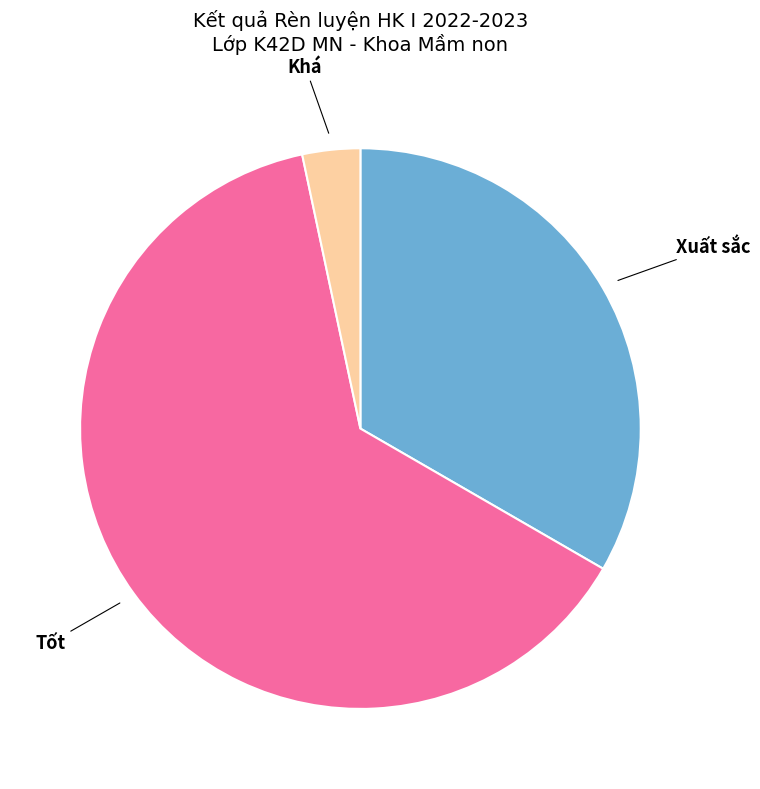

Is it true that Khá is 12% of the pie?

False